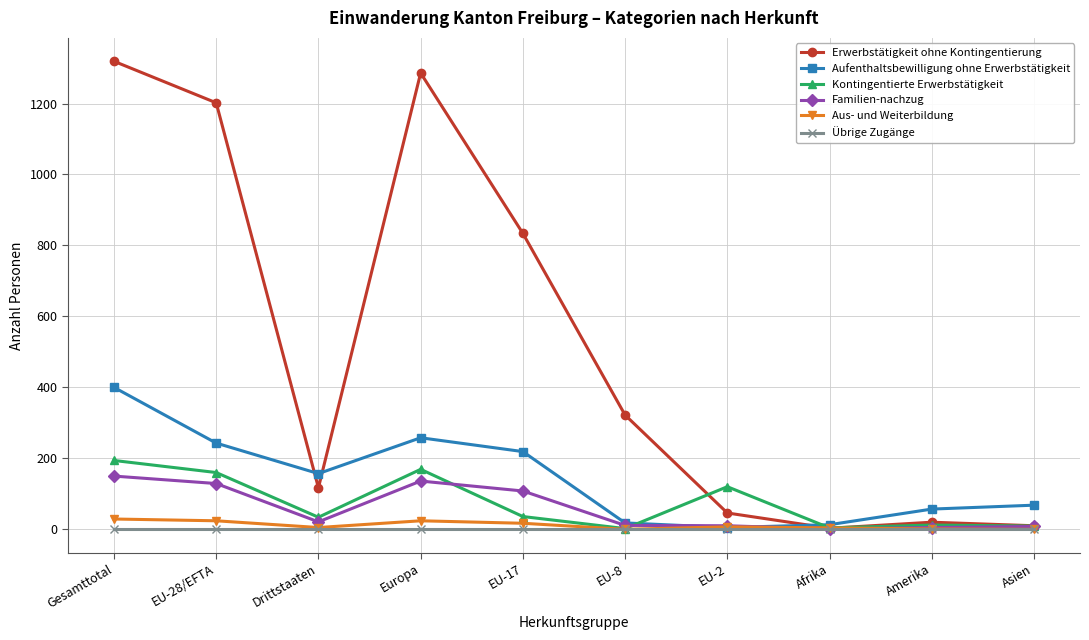

What is the difference between the Aus- und Weiterbildung values at EU-28/EFTA and EU-2?

17